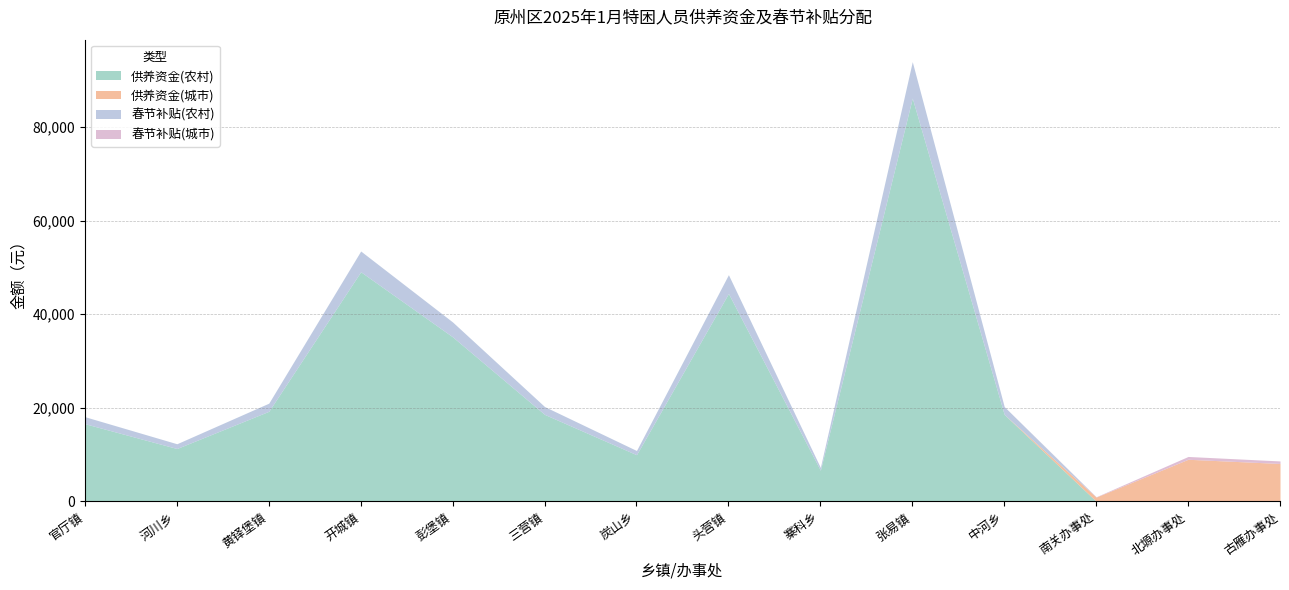

True or false: 供养资金(农村) and 春节补贴(农村) intersect in this chart.

False